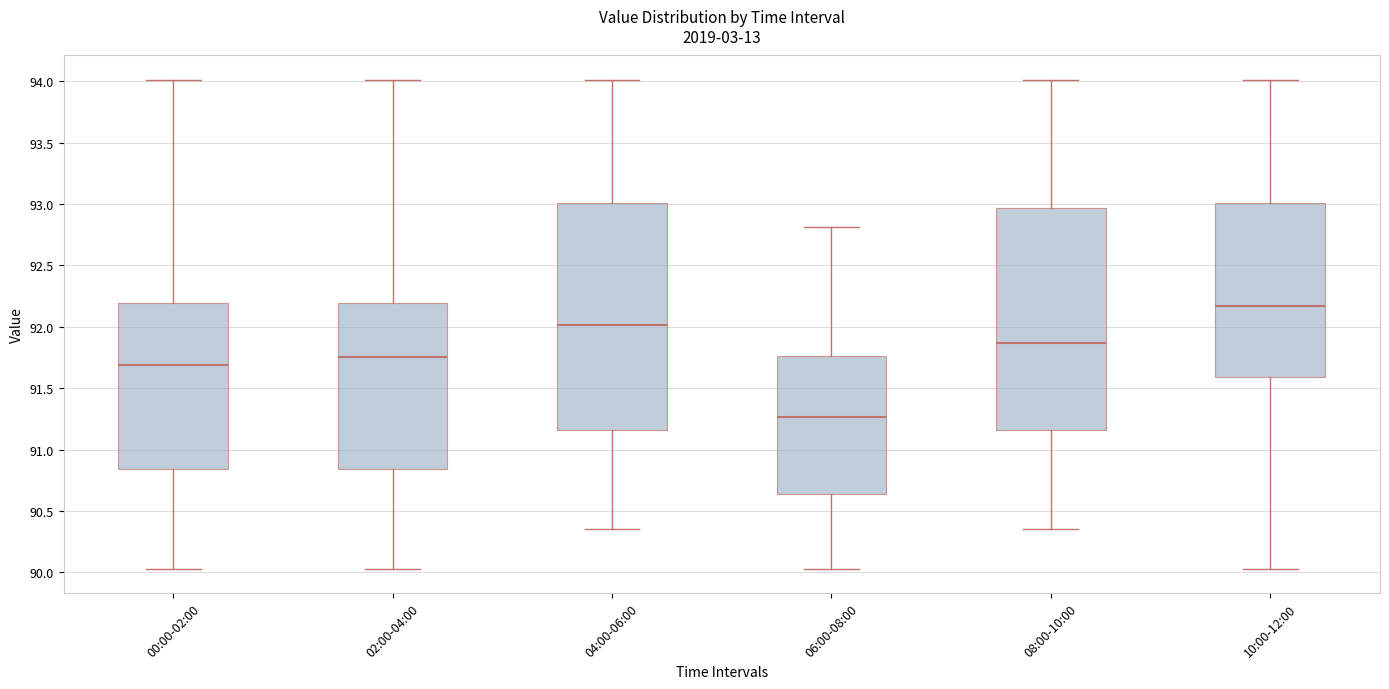

Where does the upper whisker of the box for 04:00-06:00 end on the y-axis? The values are not printed on the chart, so give them approximately, as read against the axis.

94.00